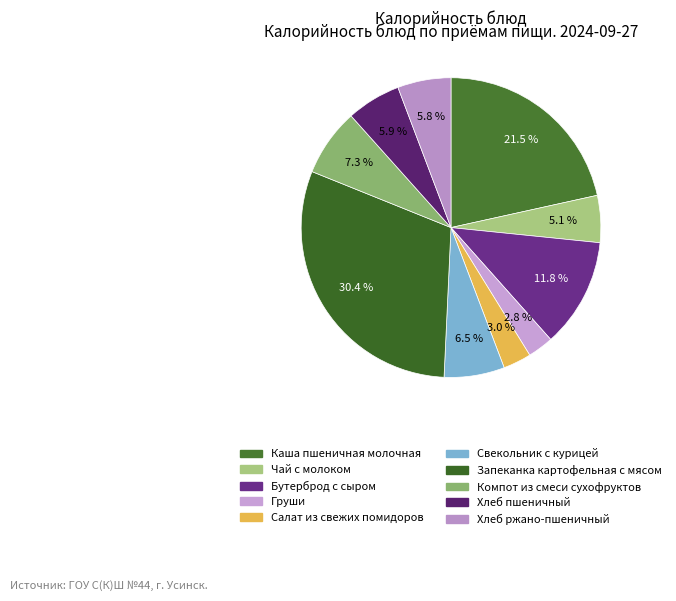

What is the change in value from Чай с молоком to Запеканка картофельная с мясом?

+403.7